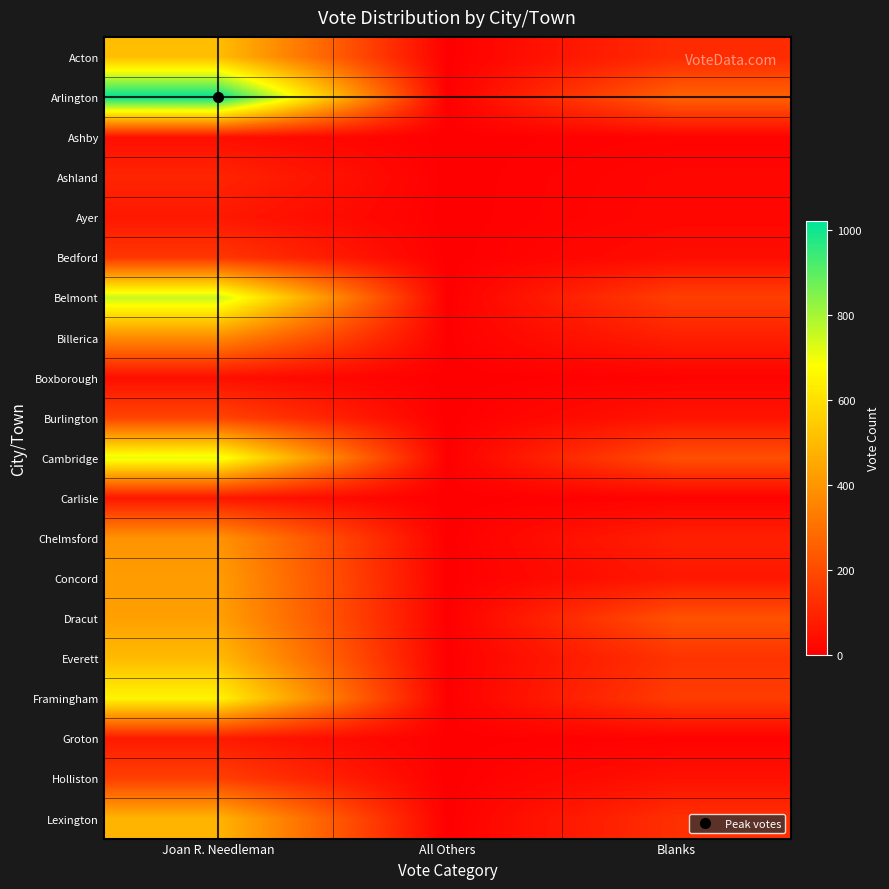

Which series has the largest total across all categories?

Arlington